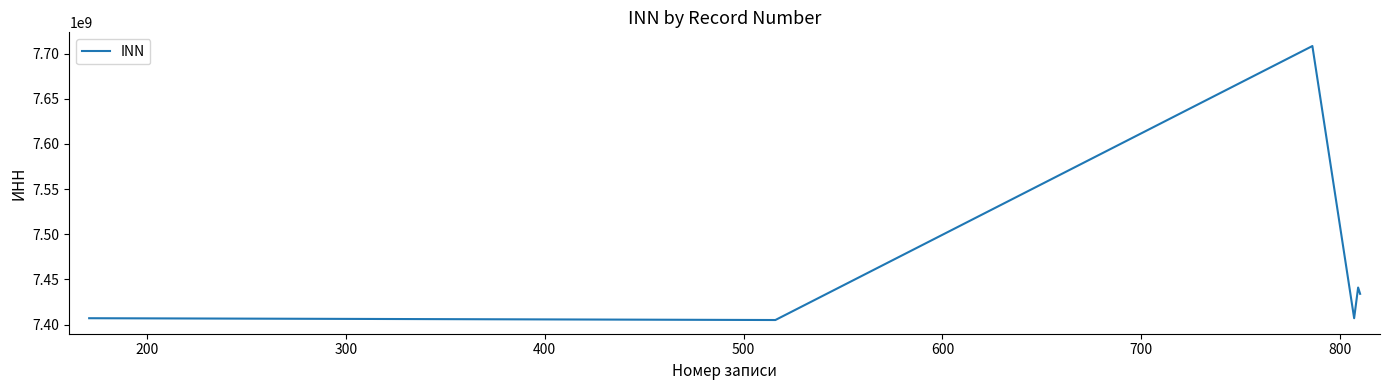

What is the minimum value shown in the chart?

7405003267